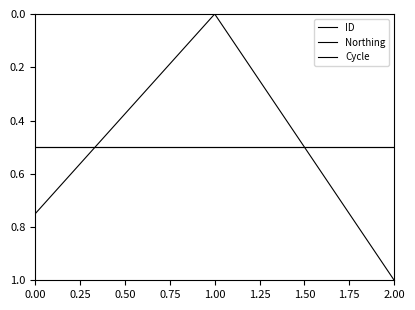

Is this an area chart (filled region under the line)?

No